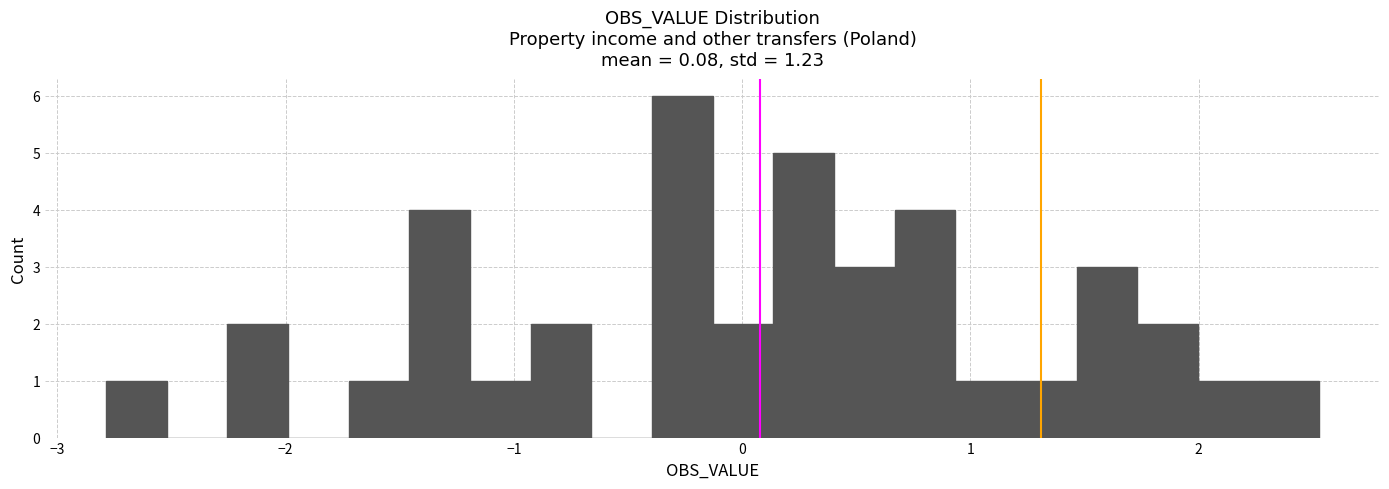

Around what value on the x-axis is the tallest bar? Give the approximate position of its centre, as read against the axis.

-0.3